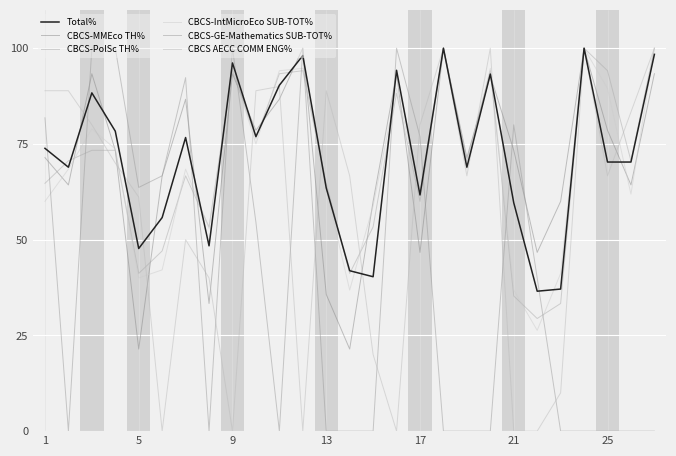

How many intersections are there between CBCS-PolSc TH% and Total%?

11